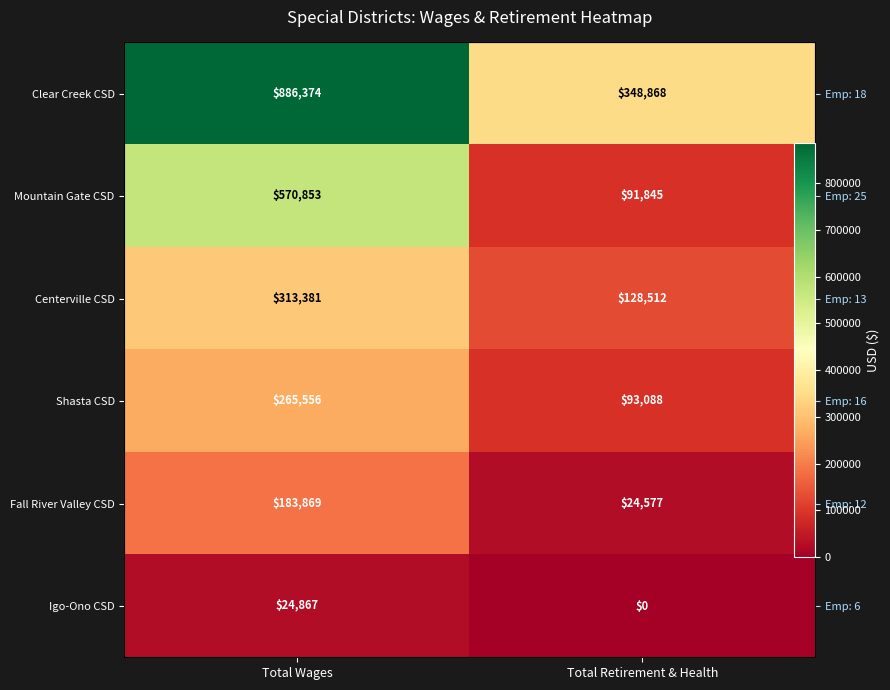

At which label does Centerville CSD reach its peak?

Total Wages